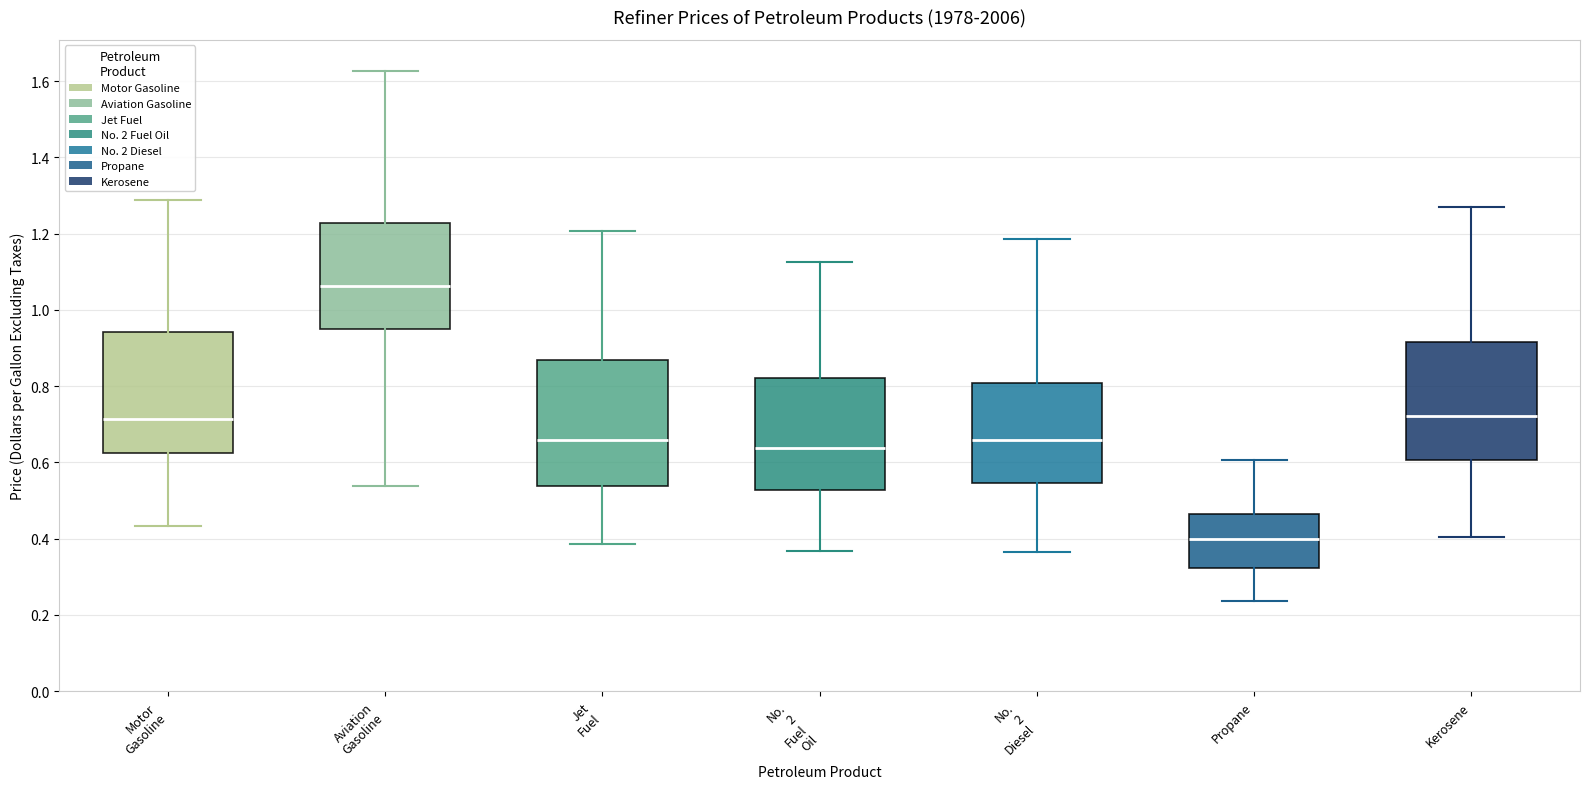

Reading left to right, transcribe this box plot: for each box, give where its median line is, the range the box spans, and where its two whiskers end, as read against the y-axis. The values are not printed on the chart, so give them approximately, as read against the axis.

Motor Gasoline: median 0.72, box 0.62 to 0.94, whiskers 0.44 to 1.28
Aviation Gasoline: median 1.06, box 0.96 to 1.22, whiskers 0.54 to 1.62
Jet Fuel: median 0.66, box 0.54 to 0.86, whiskers 0.38 to 1.20
No. 2 Fuel Oil: median 0.64, box 0.52 to 0.82, whiskers 0.36 to 1.12
No. 2 Diesel: median 0.66, box 0.54 to 0.80, whiskers 0.36 to 1.18
Propane: median 0.40, box 0.32 to 0.46, whiskers 0.24 to 0.60
Kerosene: median 0.72, box 0.60 to 0.92, whiskers 0.40 to 1.28